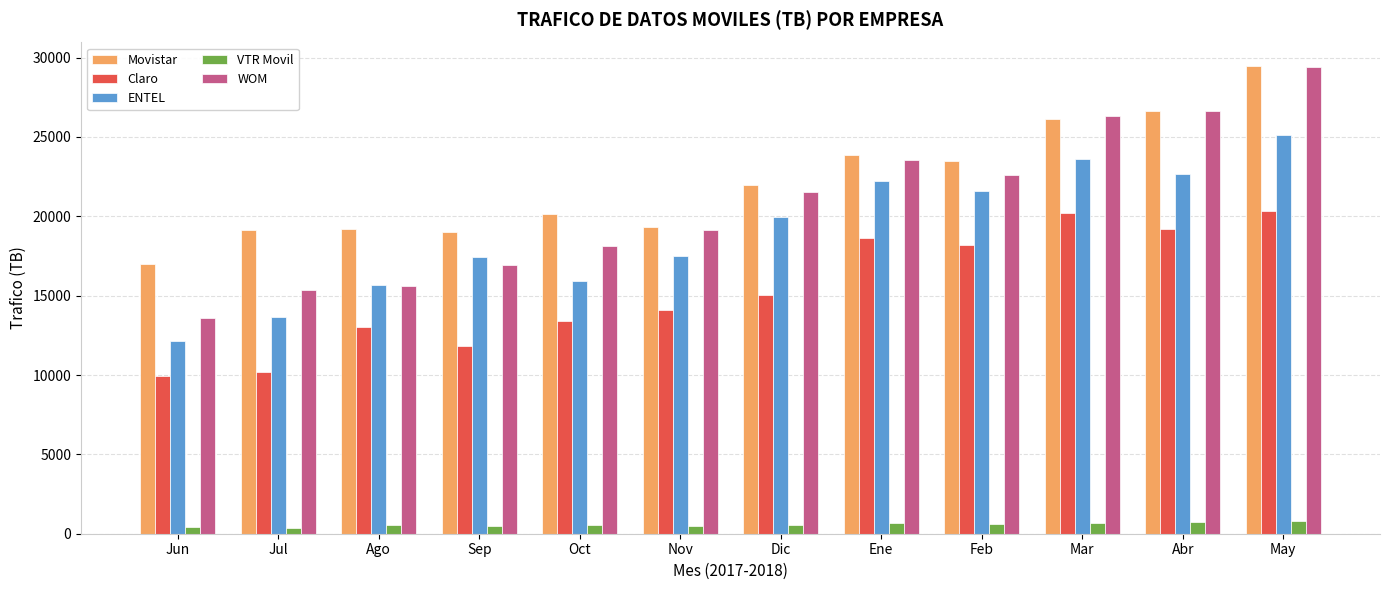

What is the spread (max minus min) of values at Ene?

23178.5